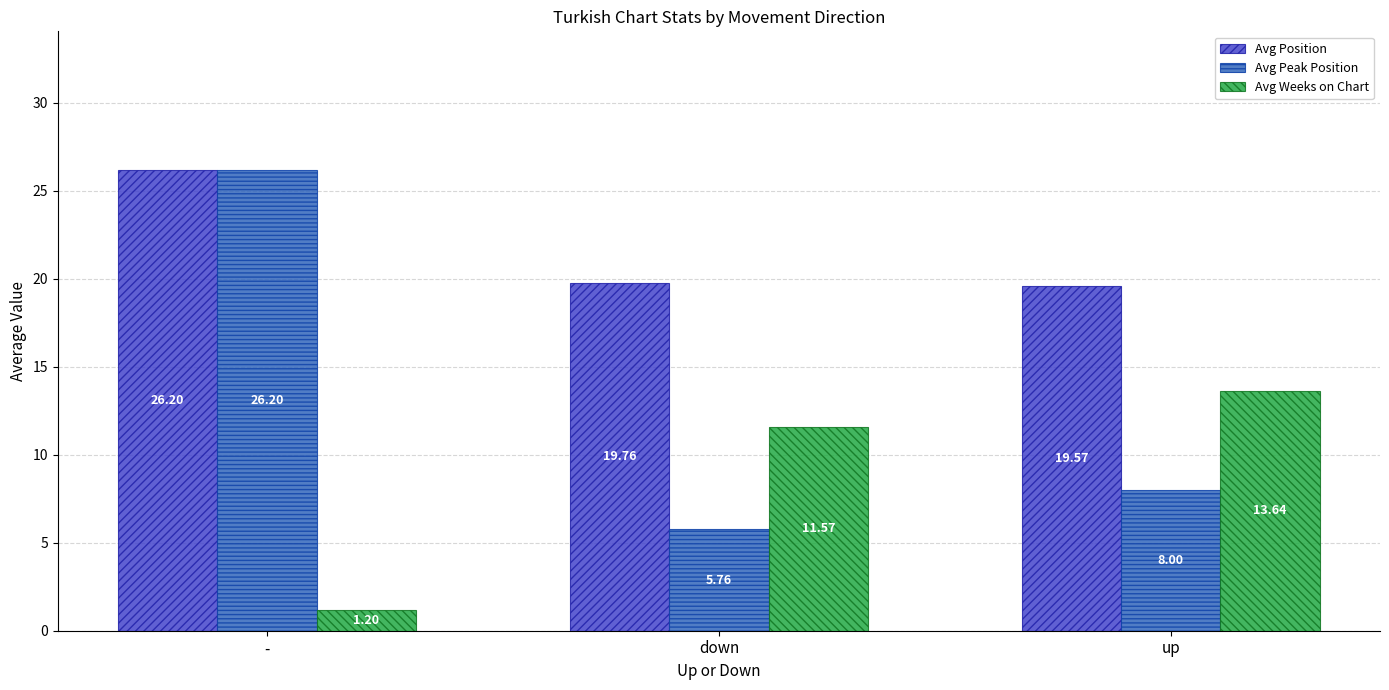

What are all the series names shown in the legend?

Avg Position, Avg Peak Position, Avg Weeks on Chart